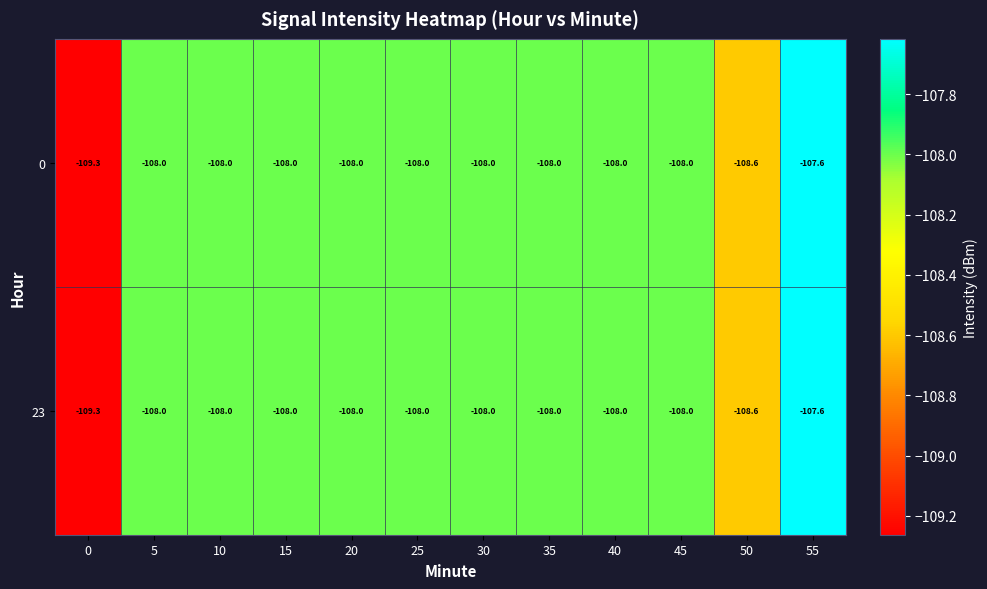

Reading left to right, transcribe all the data shown in this chart.

0: 0=-109.3	5=-108.0	10=-108.0	15=-108.0	20=-108.0	25=-108.0	30=-108.0	35=-108.0	40=-108.0	45=-108.0	50=-108.6	55=-107.6
23: 0=-109.3	5=-108.0	10=-108.0	15=-108.0	20=-108.0	25=-108.0	30=-108.0	35=-108.0	40=-108.0	45=-108.0	50=-108.6	55=-107.6